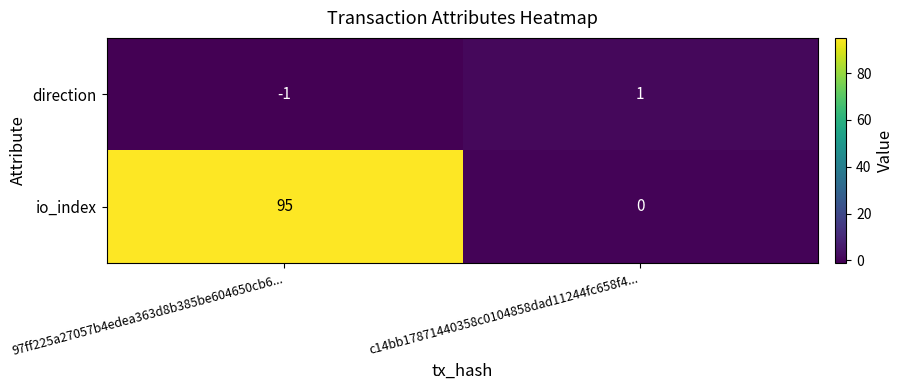

Which category has the lowest value across all series?

97ff225a27057b4edea363d8b385be604650cb6...